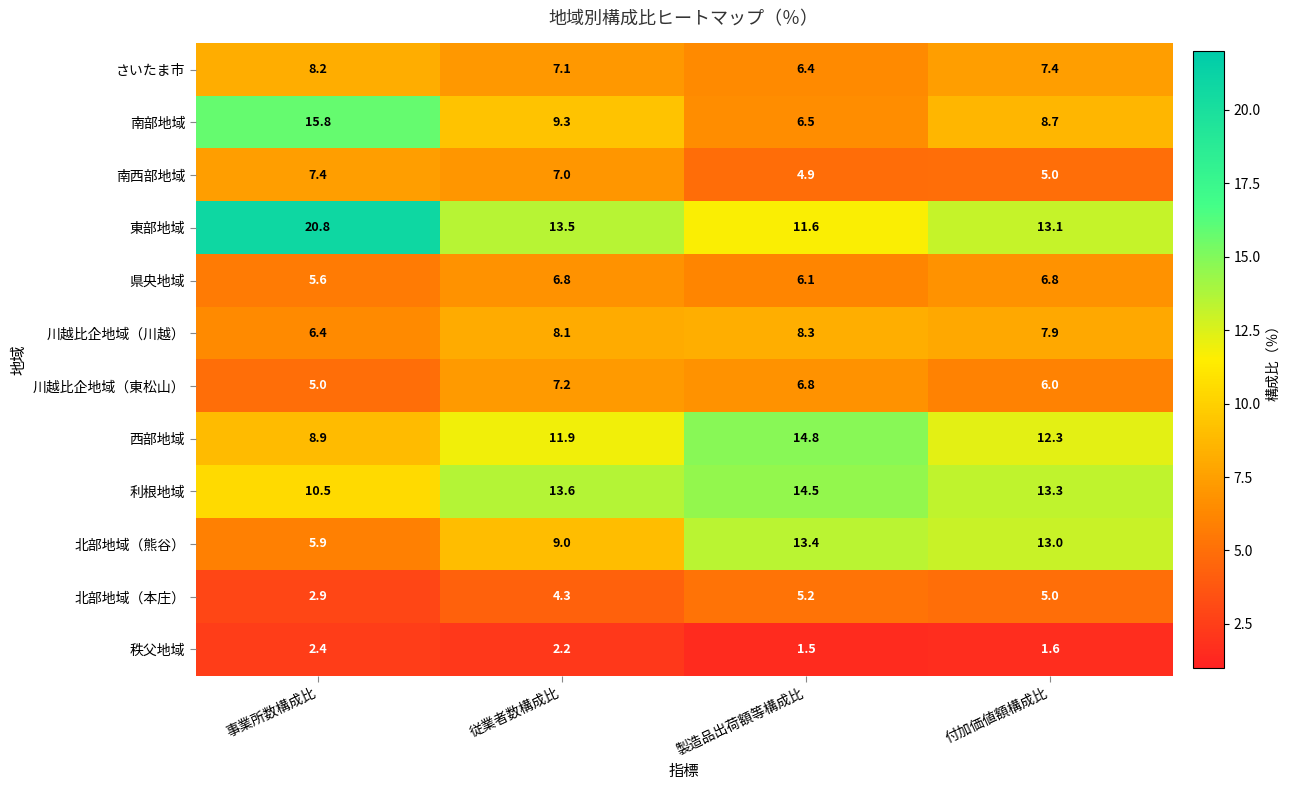

What is the spread (max minus min) of values at 従業者数構成比?

11.4